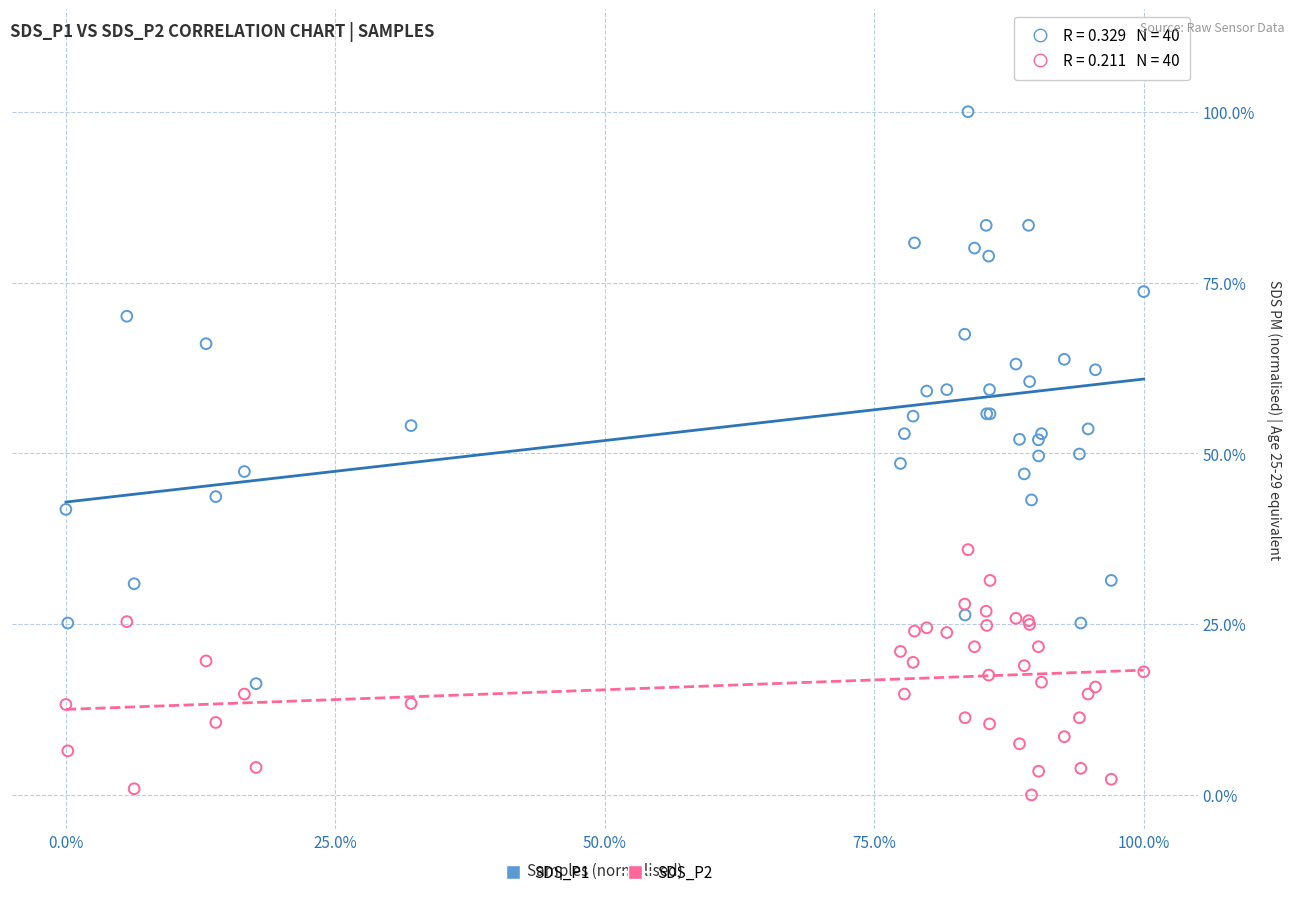

What are all the series names shown in the legend?

SDS_P1, SDS_P2